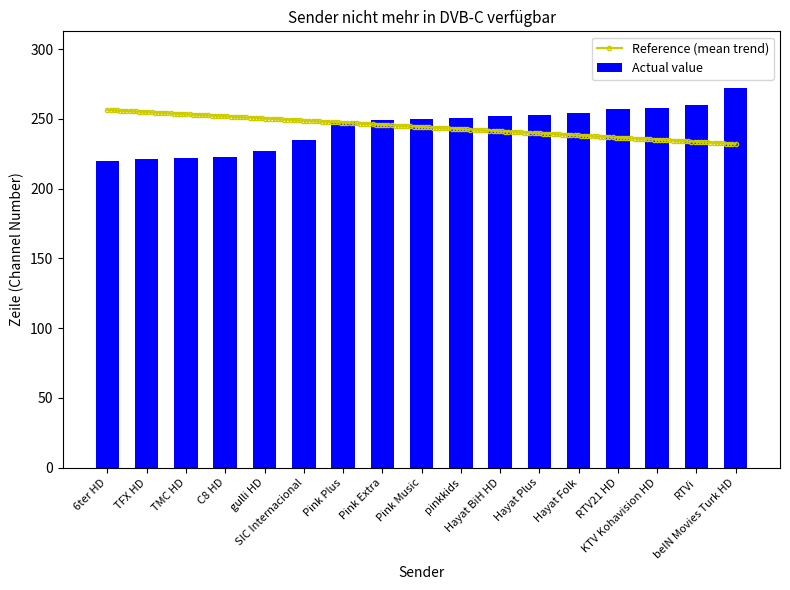

Reading left to right, what are all the values shown in this chart?

220	221	222	223	227	235	248	249	250	251	252	253	254	257	258	260	272